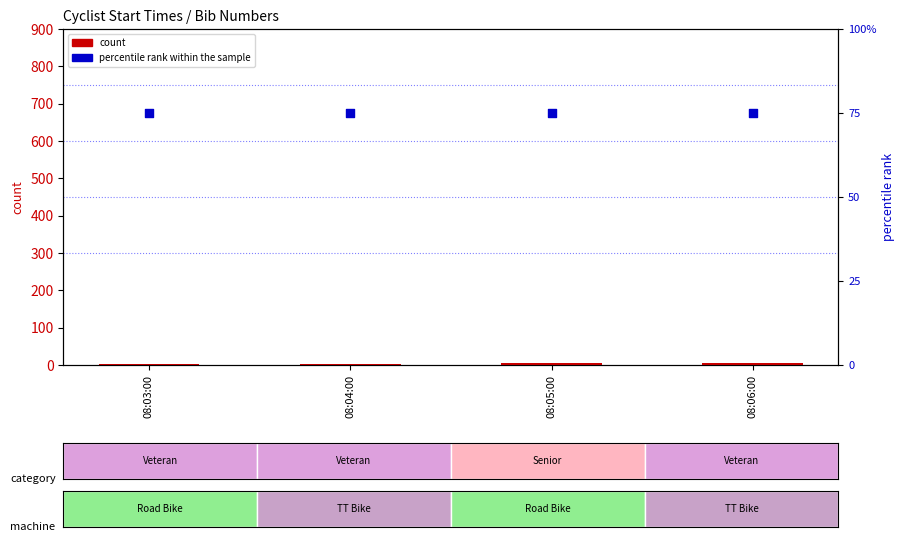

Which series reaches the minimum Y coordinate?

count